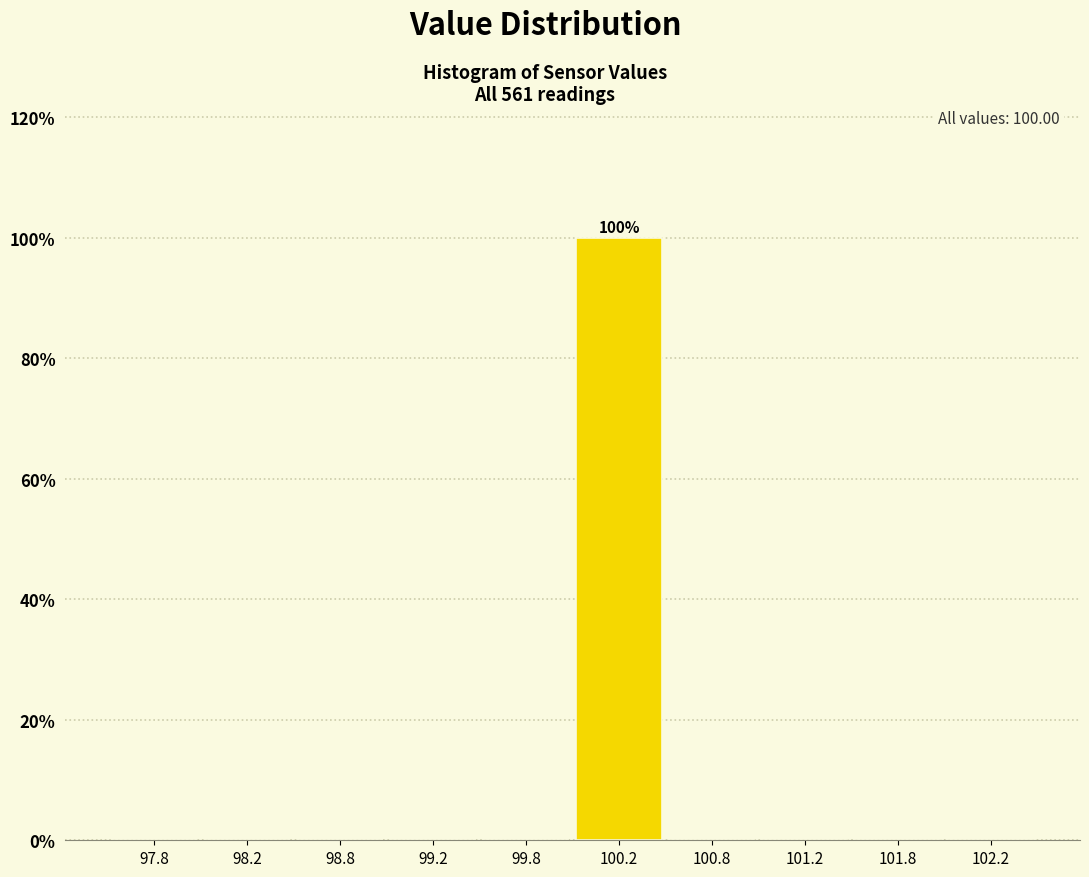

Which range on the x-axis has the tallest bar?

100.0 to 100.5